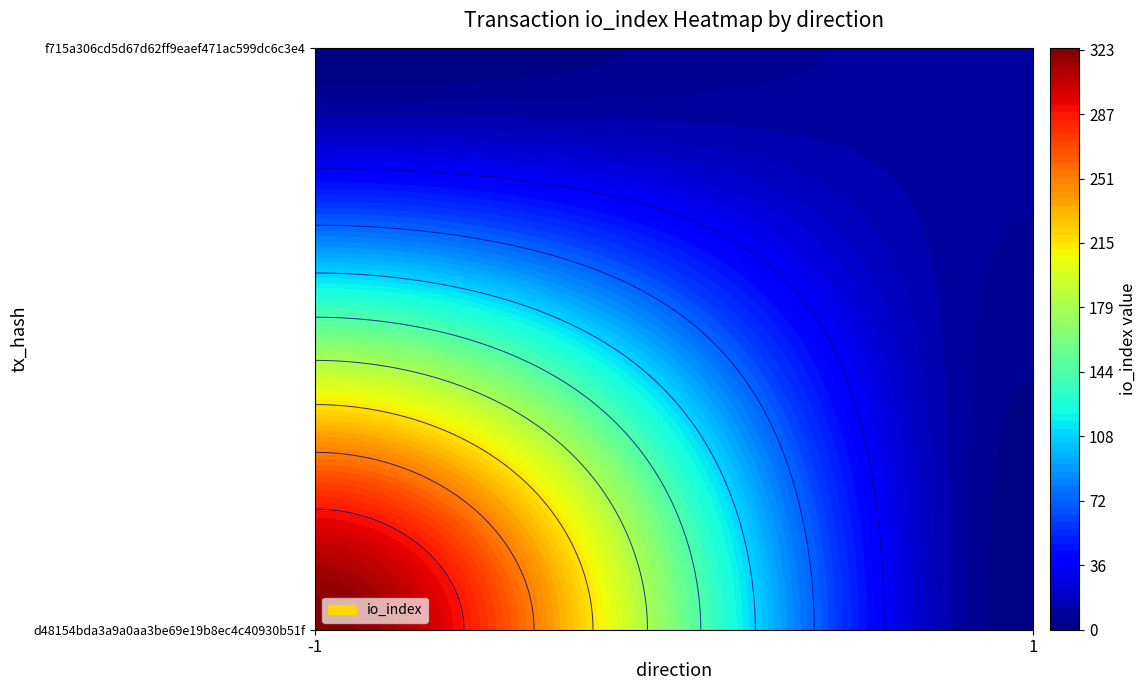

The d48154bda3a9a0aa3be69e19b8ec4c40930b51f series shows -1 at direction. True or false?

True